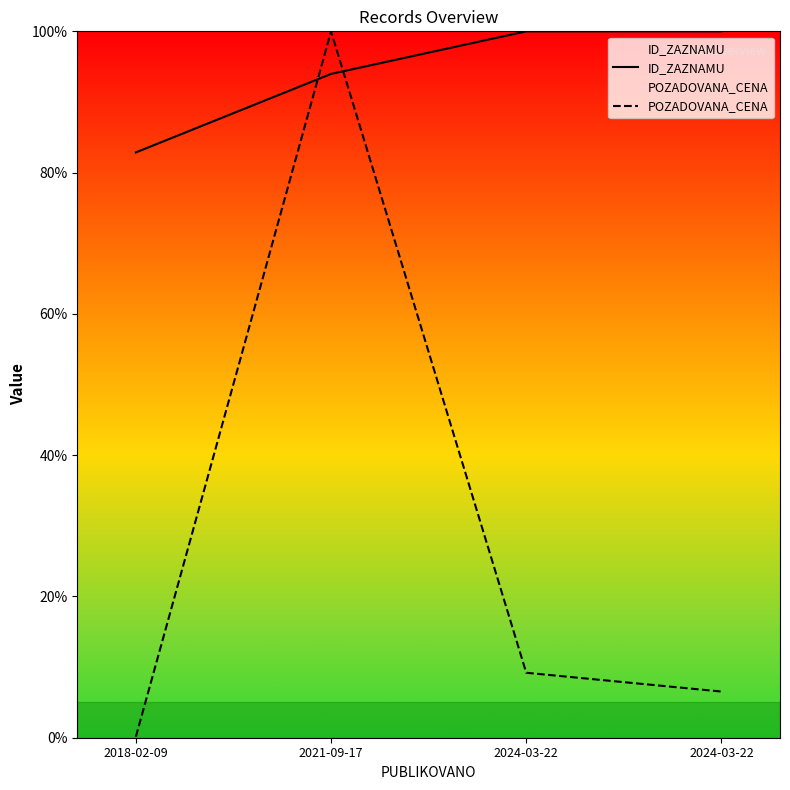

What are all the series names shown in the legend?

ID_ZAZNAMU, POZADOVANA_CENA